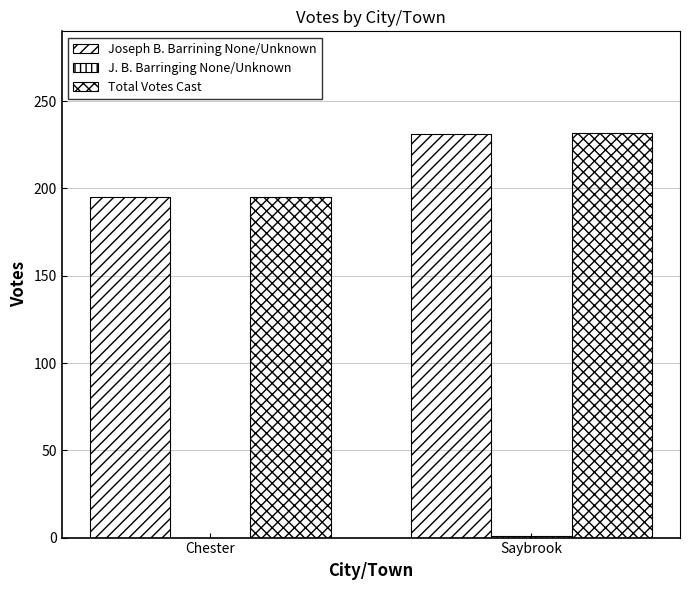

Is it true that Total Votes Cast equals 232 at Saybrook?

True